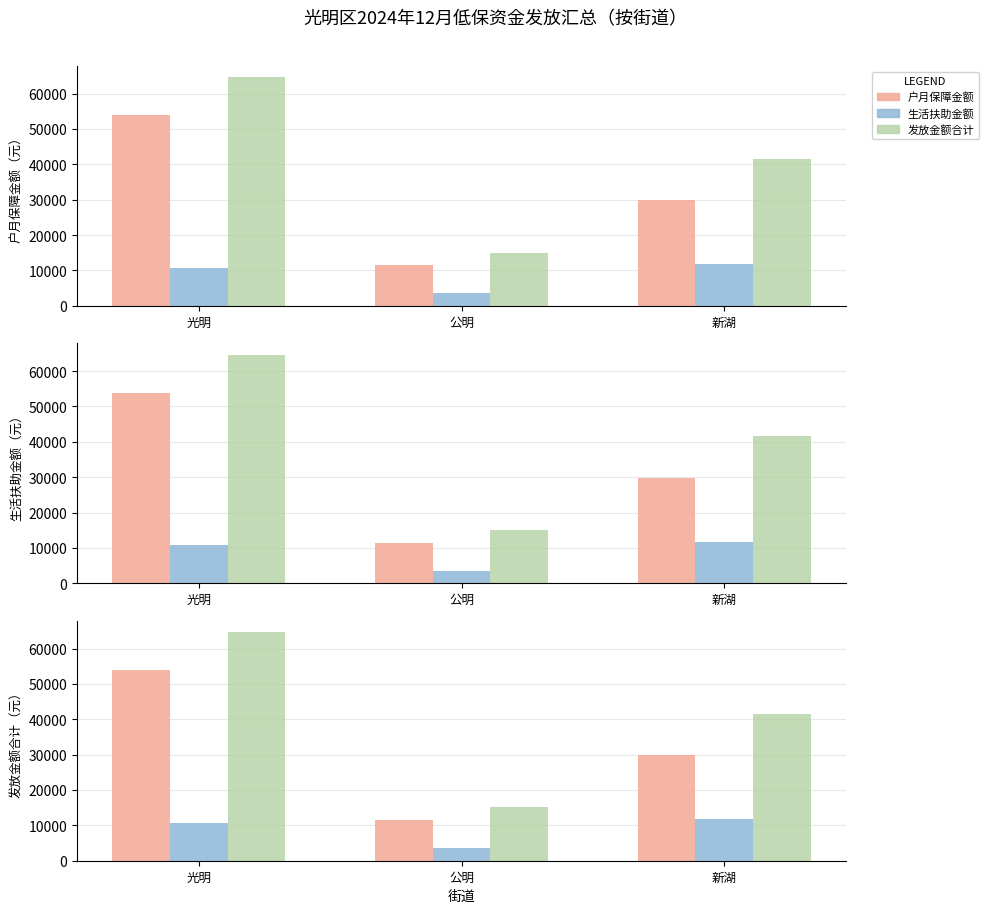

Which has a higher value, 光明 or 新湖?

光明